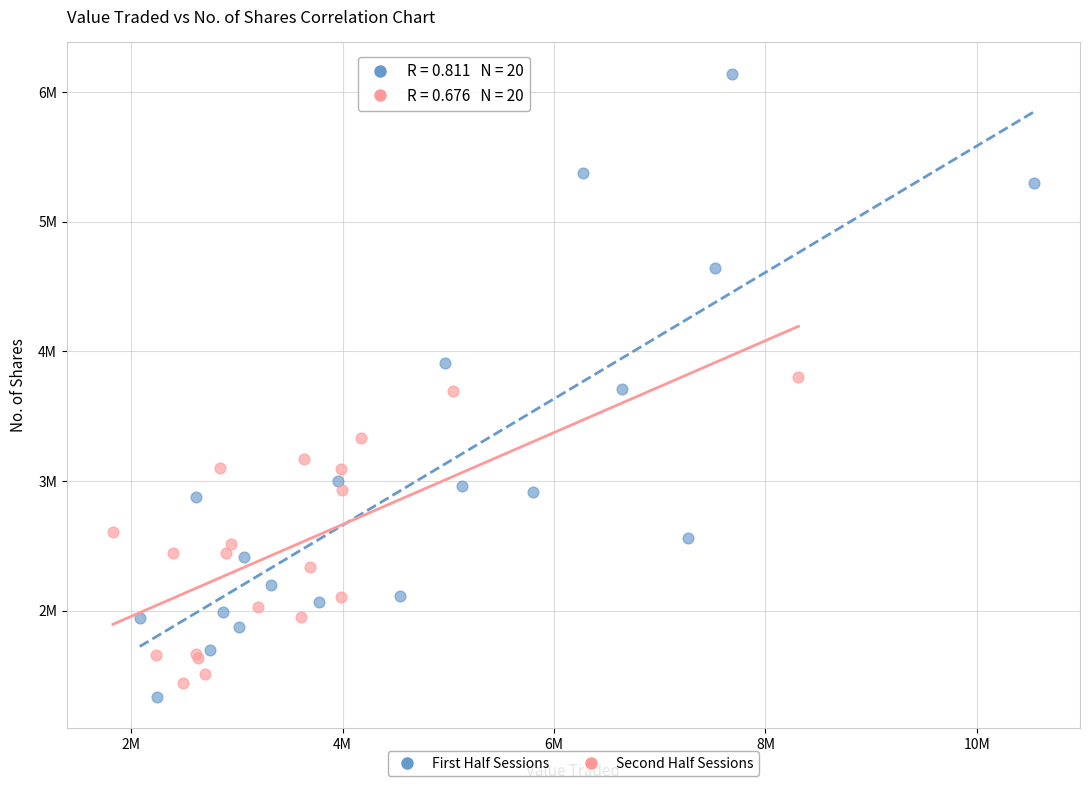

What are all the series names shown in the legend?

First Half Sessions, Second Half Sessions